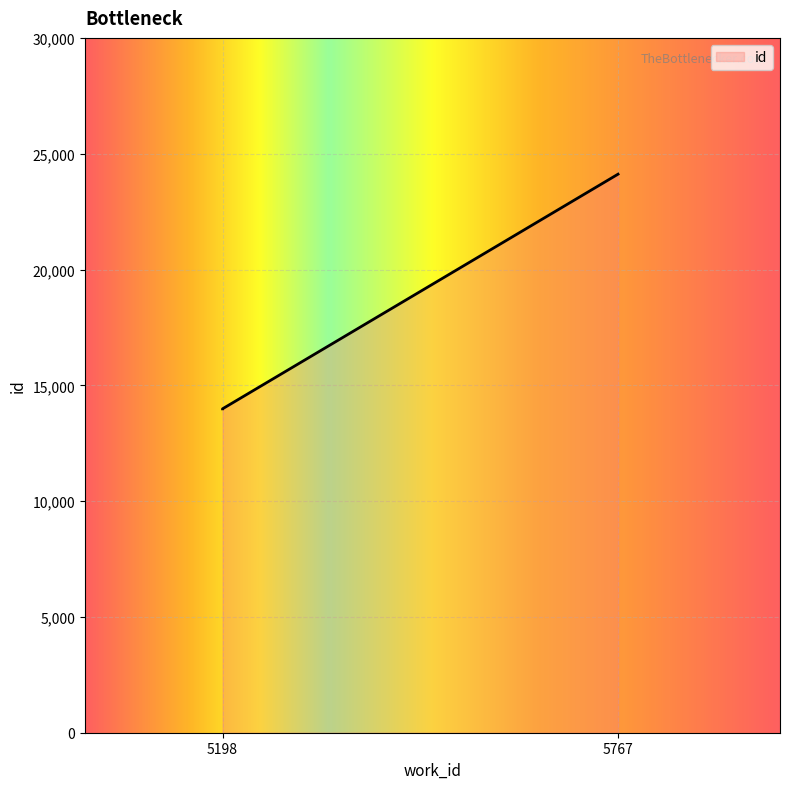

What is the ratio of the value at 5198 to the value at 5767?

0.6